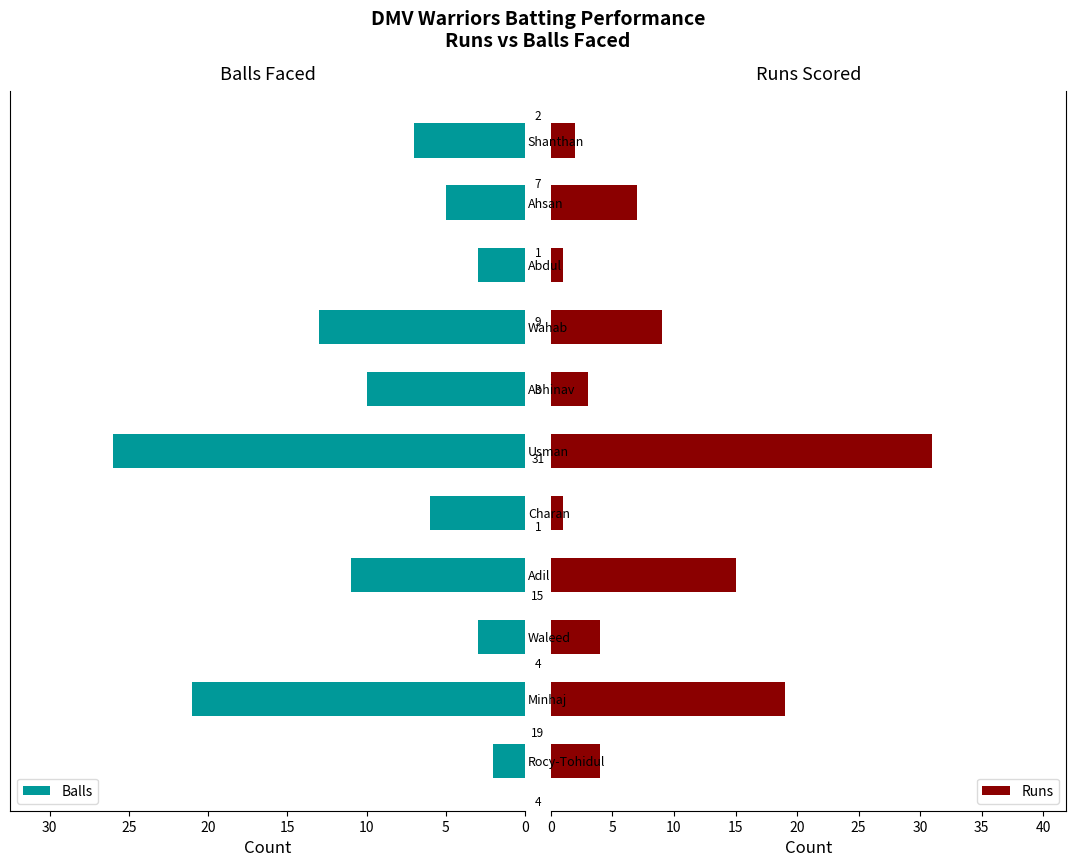

What is the average value of the Runs series?

9